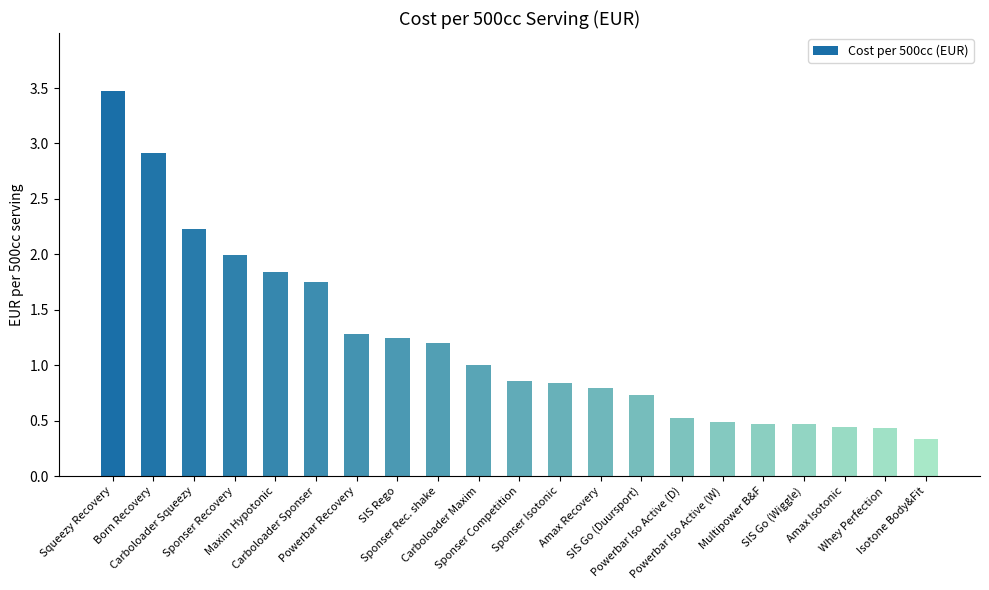

How many bars are there in total?

21